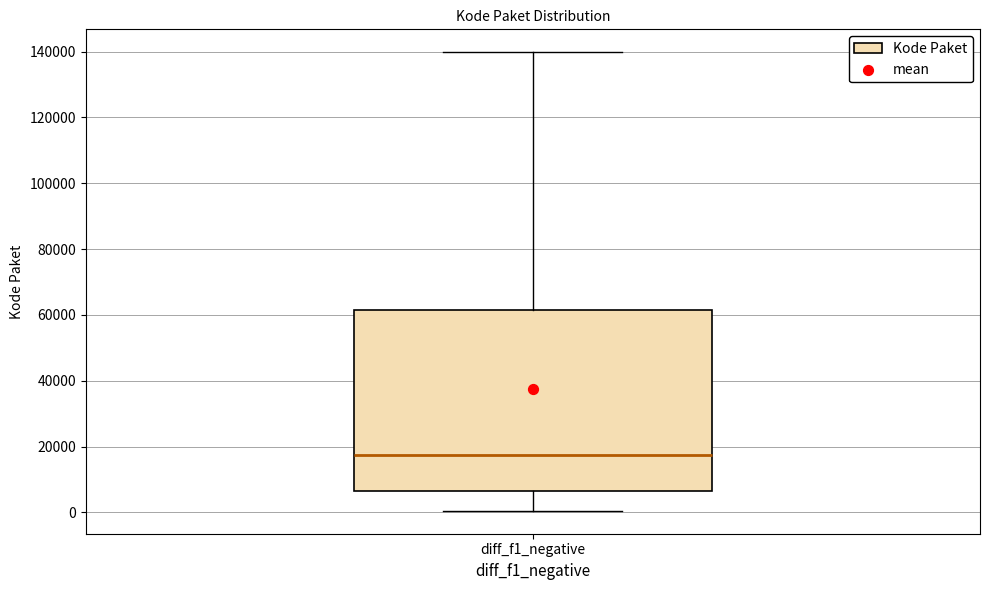

Transcribe this box plot: give where the median line is, the range the box spans, and where the two whiskers end, as read against the y-axis. The values are not printed on the chart, so give them approximately, as read against the axis.

median 18000, box 6000 to 62000, whiskers 0 to 140000